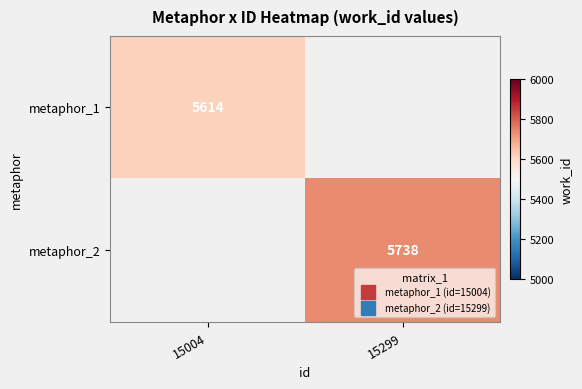

The value of metaphor_2 at 15299 is 5738.0. True or false?

True